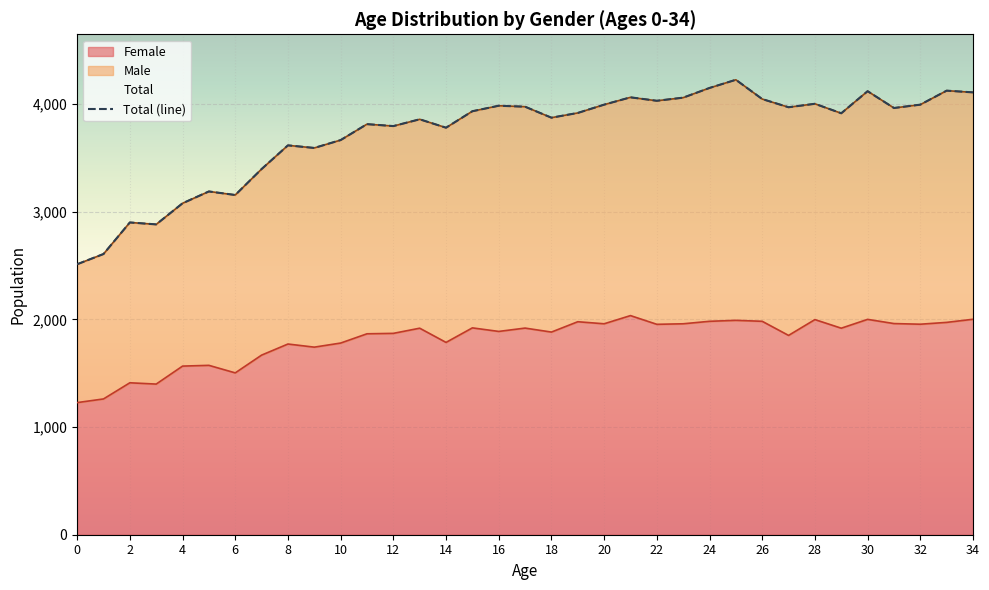

The value of Female at 0 is 373. True or false?

False